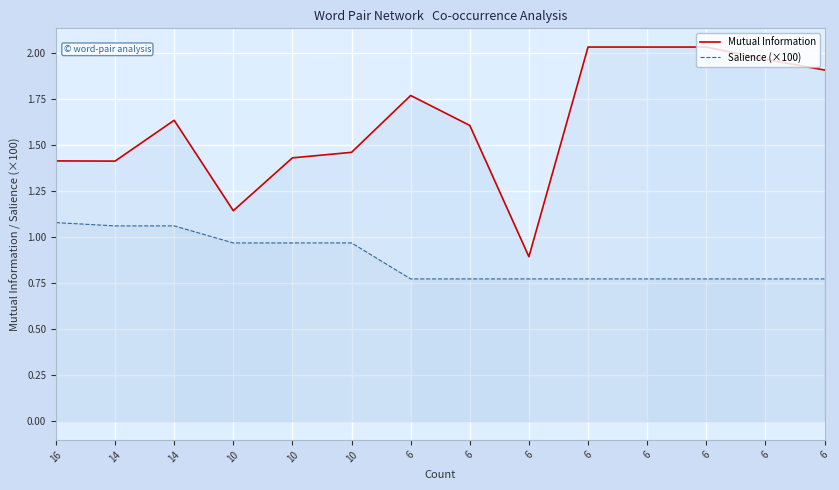

The Salience (×100) series shows 0.8 at 6. True or false?

True